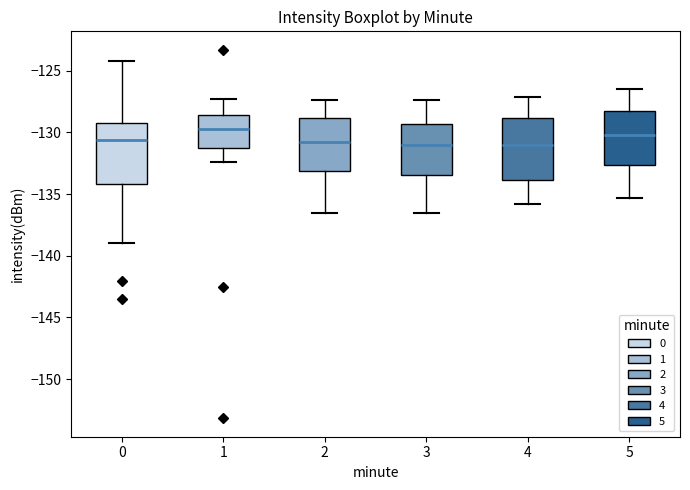

Reading left to right, read every box against the y-axis: the position of its median line, the range the box covers, and the ends of its whiskers. The values are not printed on the chart, so give them approximately, as read against the axis.

0: median -130.5, box -134.0 to -129.5, whiskers -139.0 to -124.0
1: median -130.0, box -131.5 to -128.5, whiskers -132.5 to -127.5
2: median -130.5, box -133.0 to -129.0, whiskers -136.5 to -127.5
3: median -131.0, box -133.5 to -129.5, whiskers -136.5 to -127.5
4: median -131.0, box -134.0 to -129.0, whiskers -136.0 to -127.0
5: median -130.0, box -132.5 to -128.0, whiskers -135.5 to -126.5